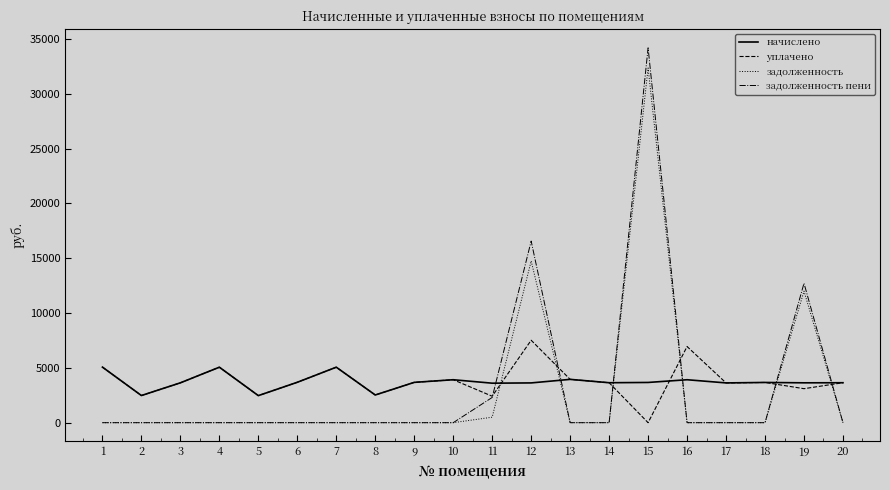

What is the spread (max minus min) of values at 16?

6943.7